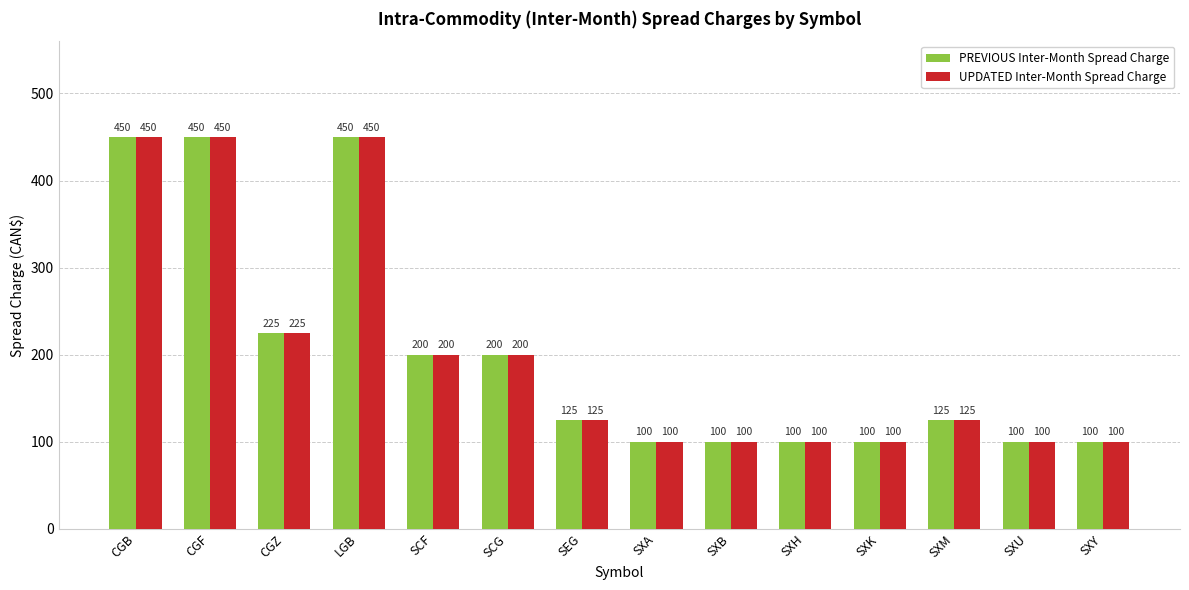

What is the label of the 1st bar from the left?

CGB